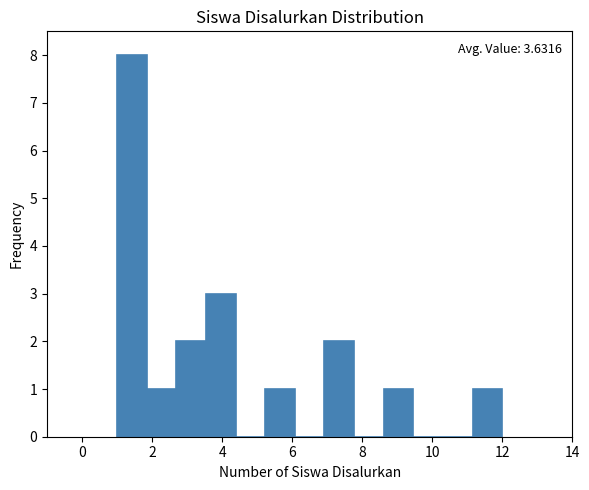

Over which range of the x-axis is the bar tallest?

1.0 to 1.8